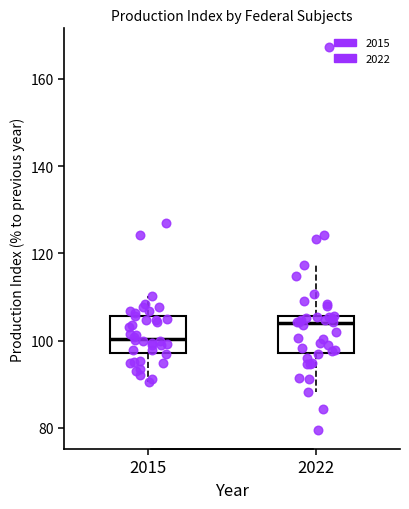

Reading left to right, transcribe this box plot: for each box, give where its median line is, the range the box spans, and where its two whiskers end, as read against the y-axis. The values are not printed on the chart, so give them approximately, as read against the axis.

2015: median 100, box 98 to 106, whiskers 90 to 110
2022: median 104, box 98 to 106, whiskers 88 to 118